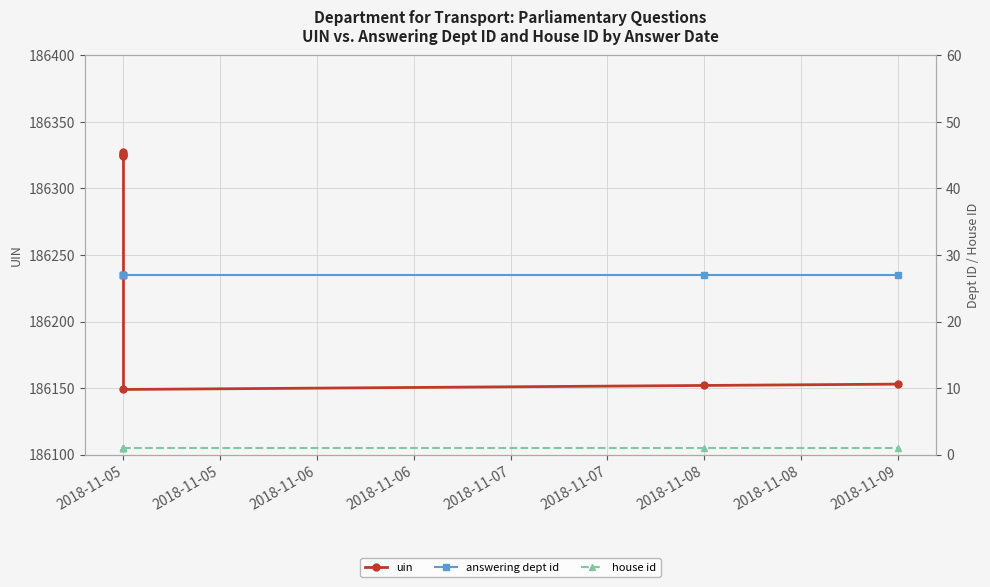

Reading left to right, transcribe all the data shown in this chart.

uin: 186325	186326	186327	186324	186149	186152	186153
answering dept id: 27	27	27	27	27	27	27
house id: 1	1	1	1	1	1	1